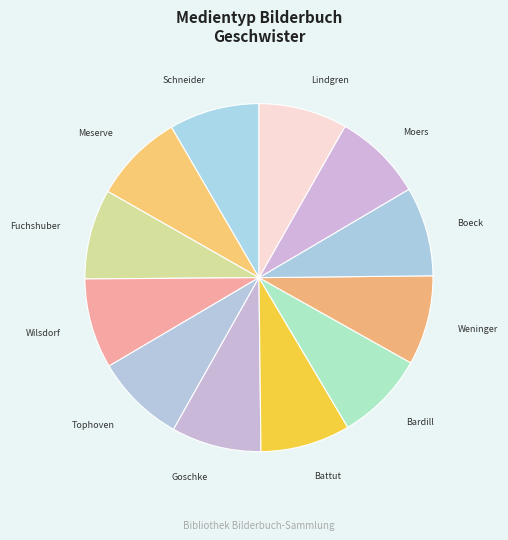

How many segments does this pie chart have?

12